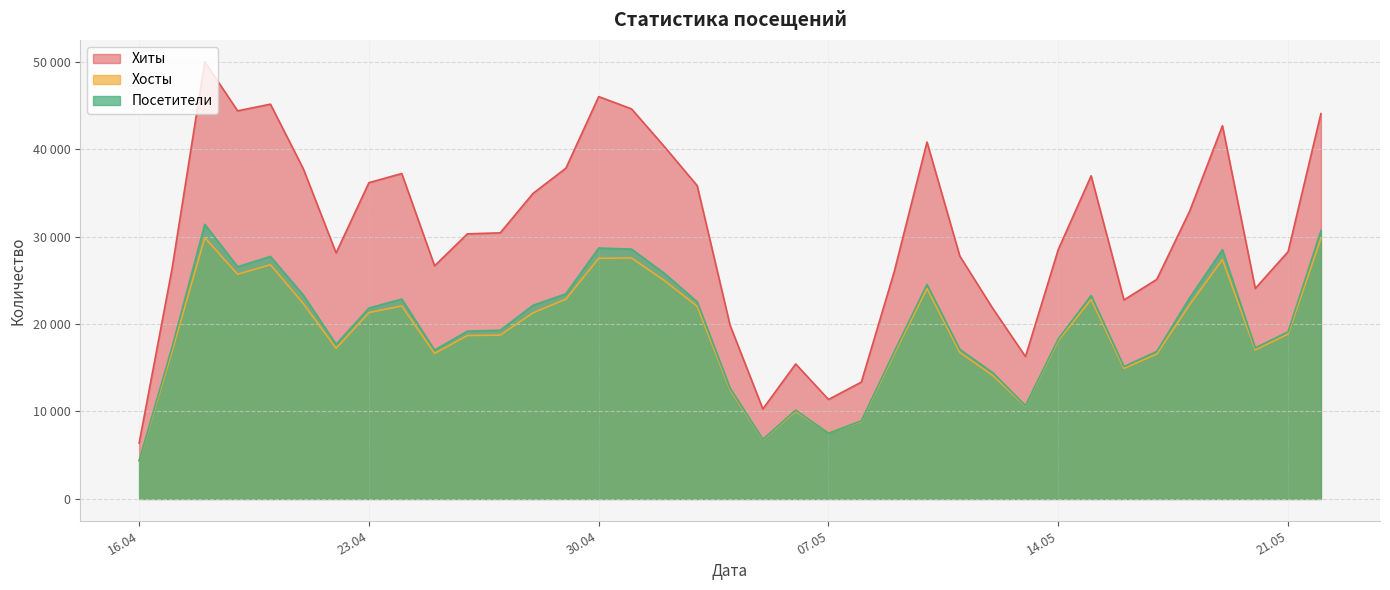

What are all the series names shown in the legend?

Хиты, Хосты, Посетители